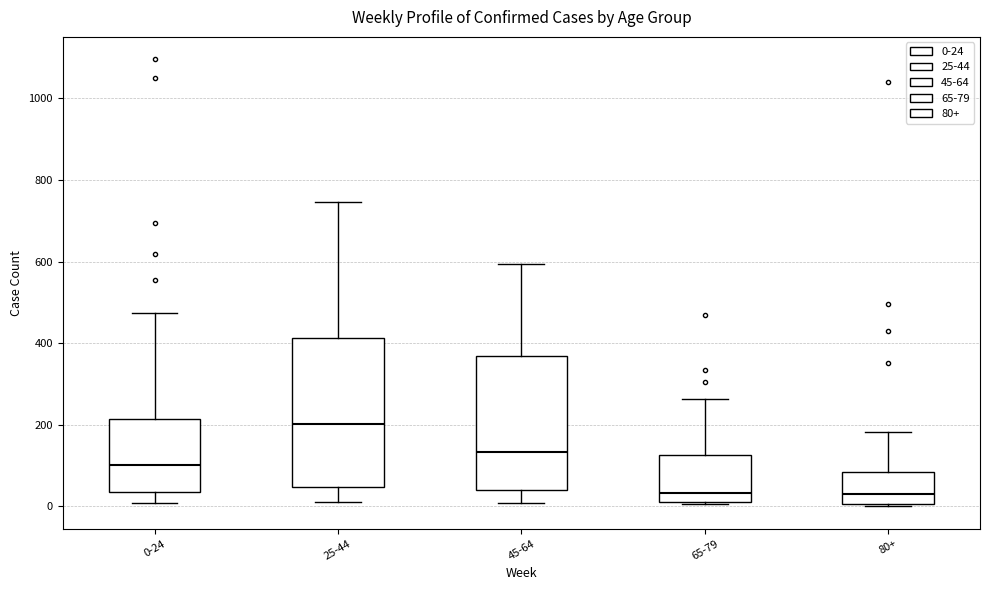

Reading left to right, transcribe this box plot: for each box, give where its median line is, the range the box spans, and where its two whiskers end, as read against the y-axis. The values are not printed on the chart, so give them approximately, as read against the axis.

0-24: median 100, box 40 to 220, whiskers 0 to 480
25-44: median 200, box 40 to 420, whiskers 20 to 740
45-64: median 140, box 40 to 360, whiskers 0 to 600
65-79: median 40, box 20 to 120, whiskers 0 to 260
80+: median 40, box 0 to 80, whiskers 0 to 180